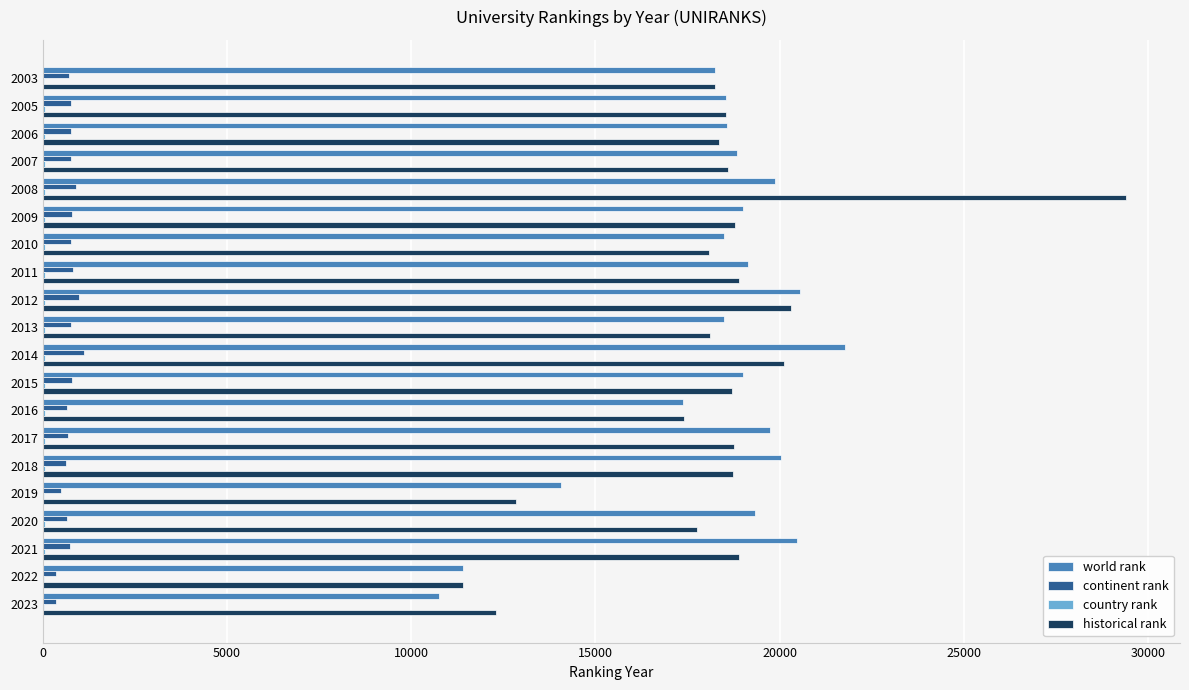

True or false: historical rank has a value of 18709.5 at 2015.

True